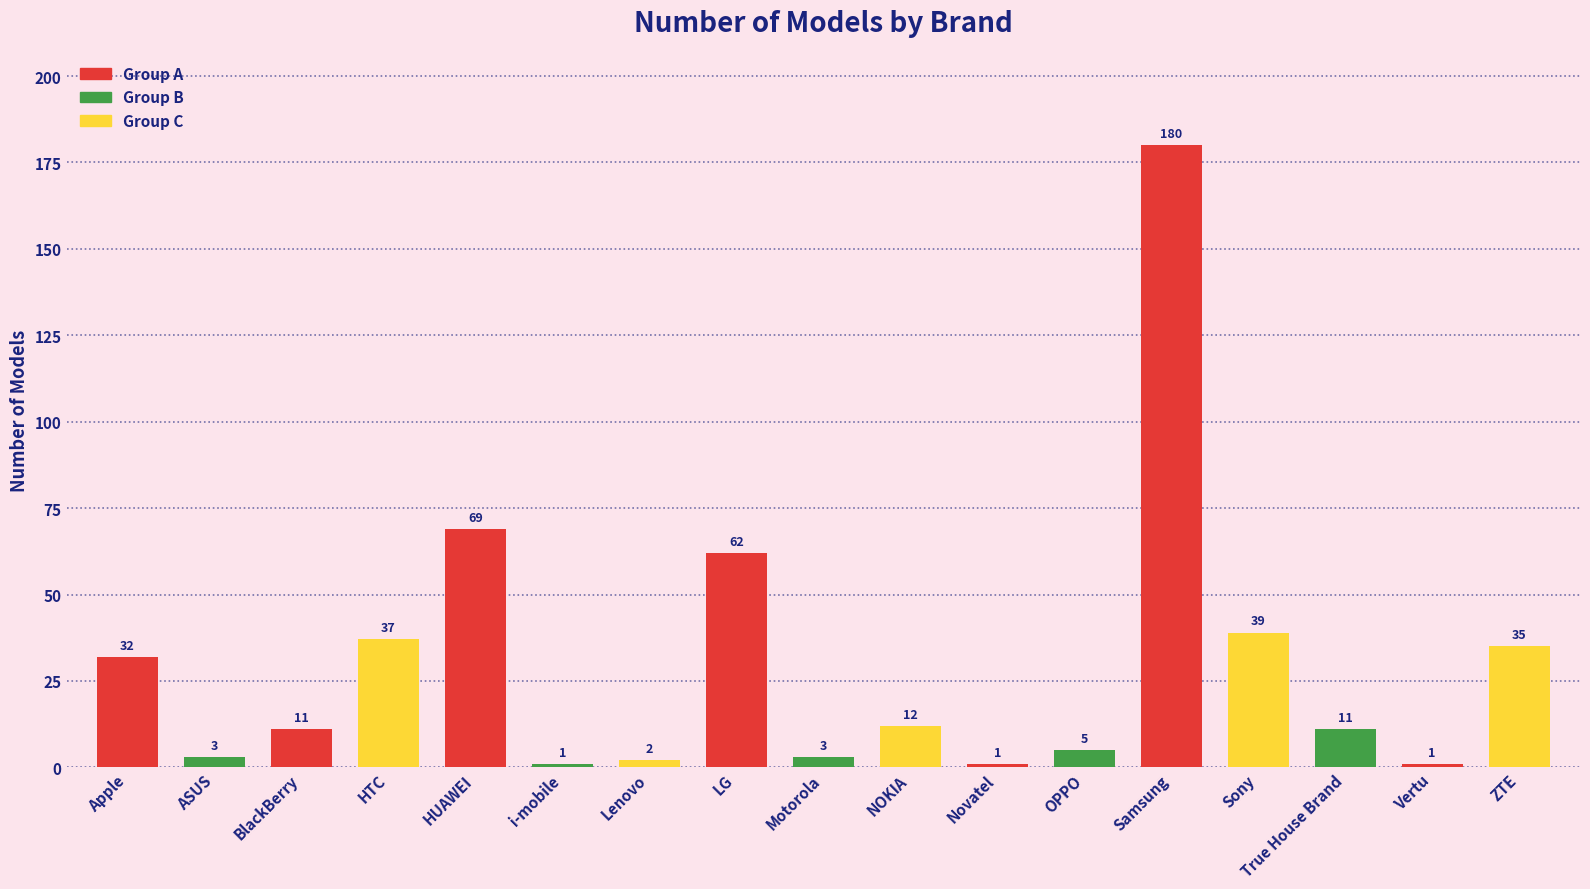

What position from the left is Vertu?

16